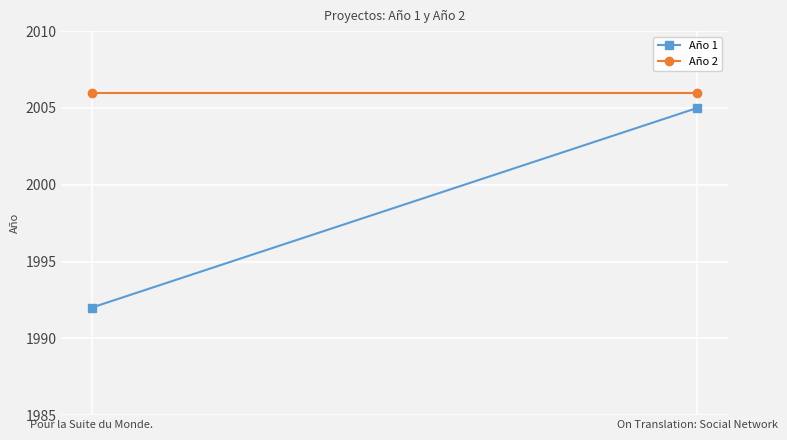

Which series has the widest spread of values?

Año 1